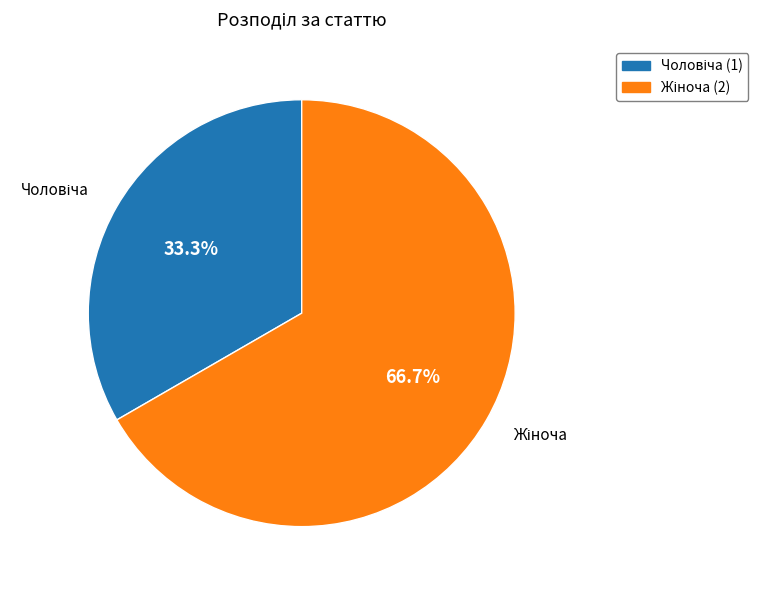

Is there any slice that represents more than half of the pie?

Yes